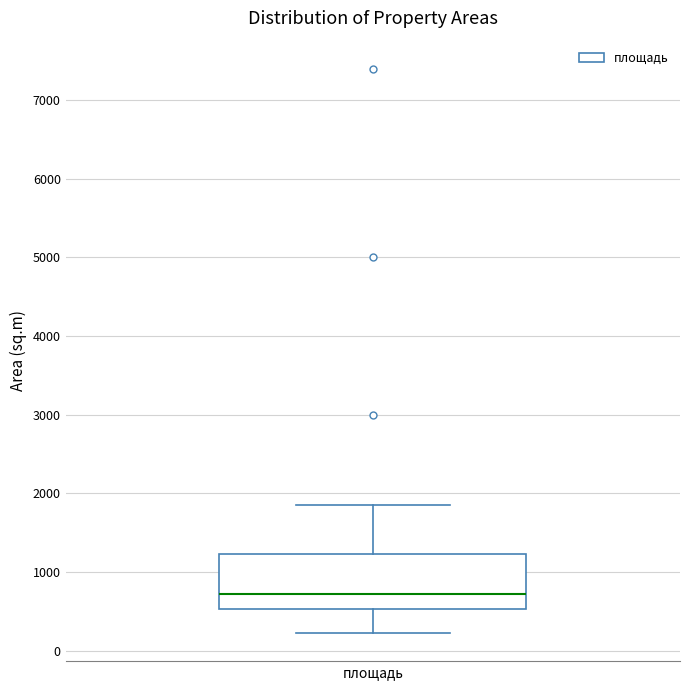

Where is the lower edge of the box for площадь on the y-axis? The values are not printed on the chart, so give them approximately, as read against the axis.

500